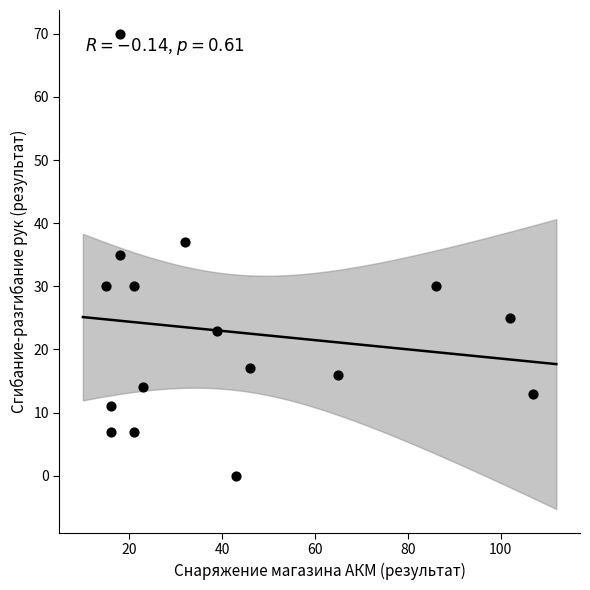

What is the range of X values (max minus min)?

92